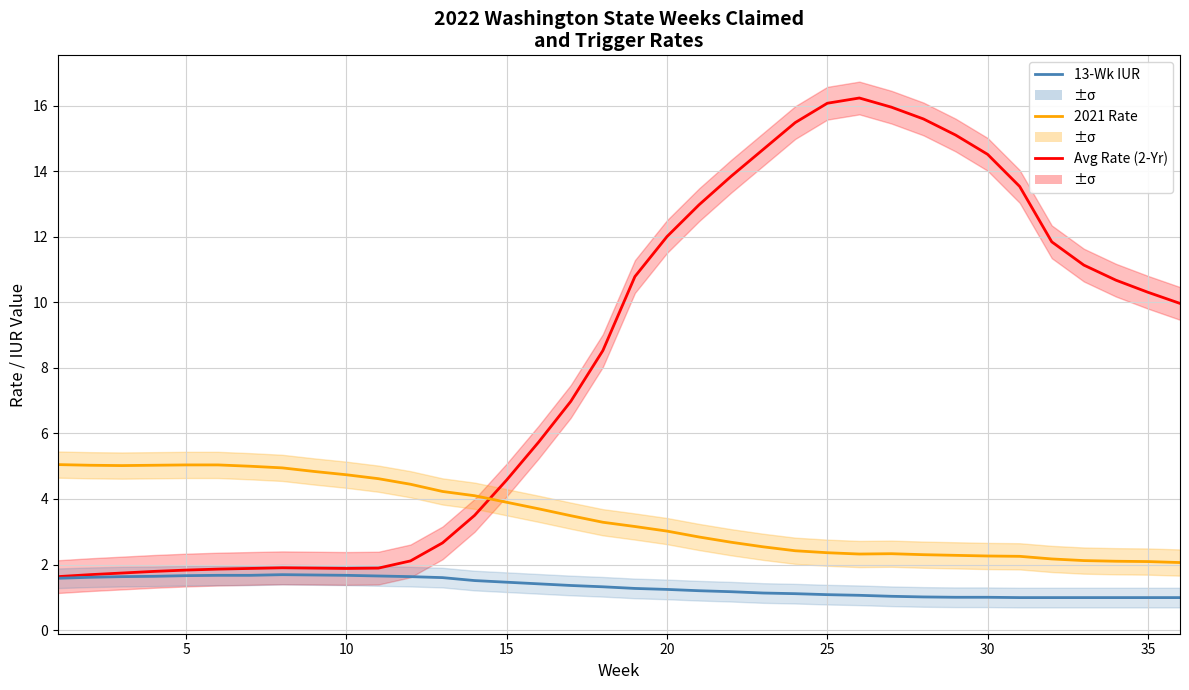

What is the difference between the maximum and minimum values in the 2021 Rate series?

3.0